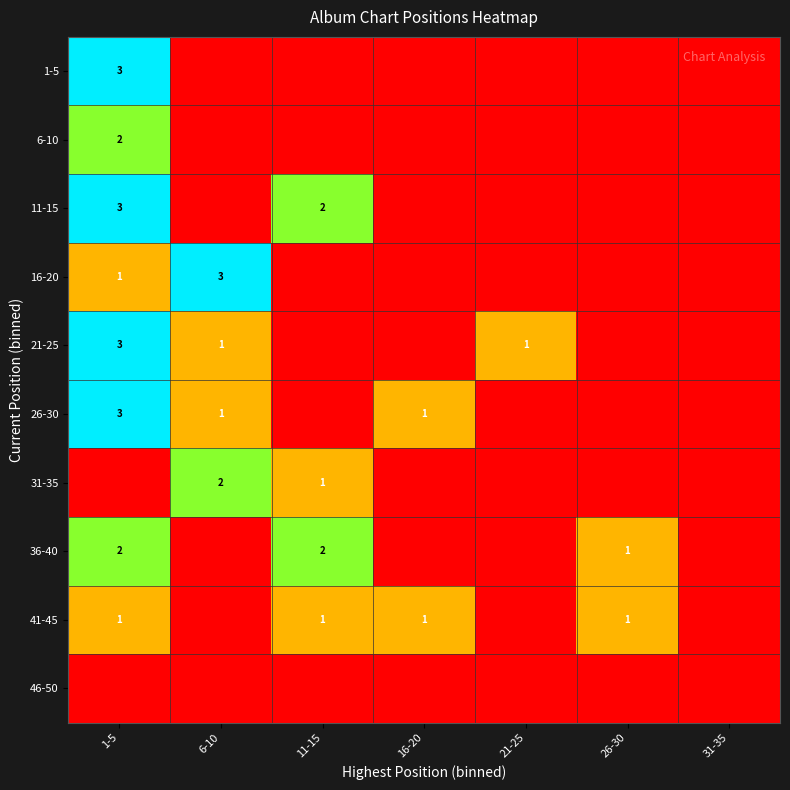

True or false: 21-25 has a value of 1 at 6-10.

True